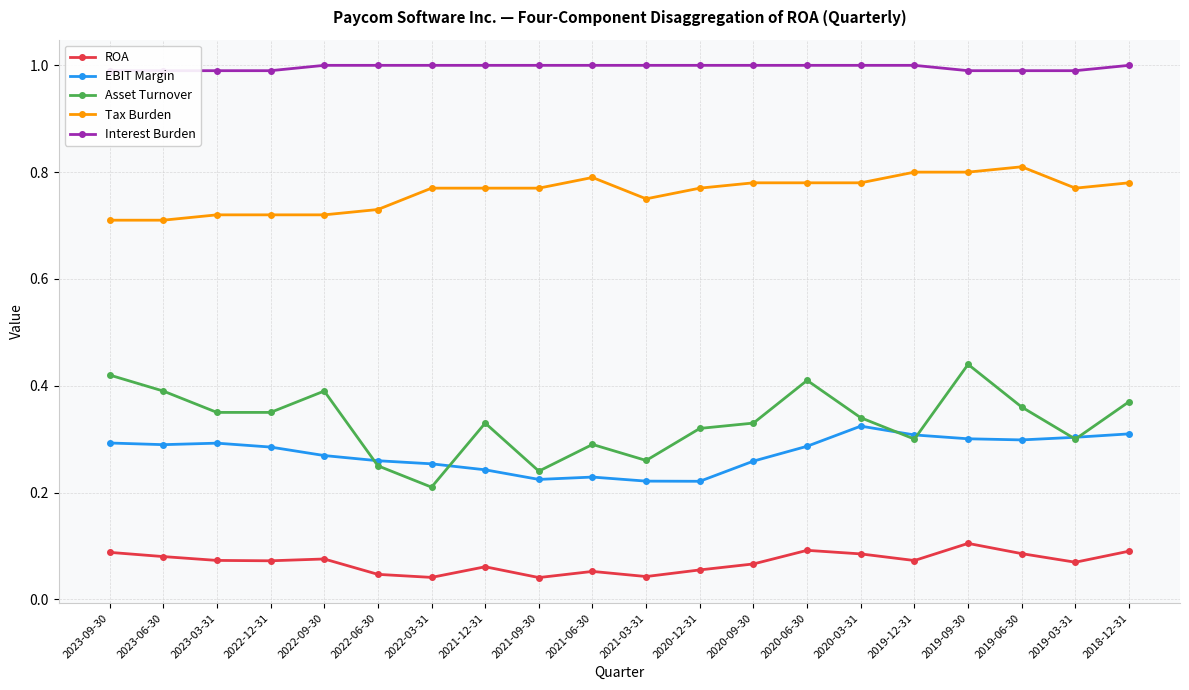

True or false: Asset Turnover and Interest Burden cross at least once.

False